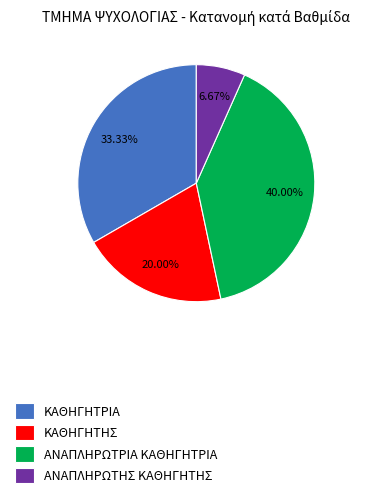

What percentage is the ΚΑΘΗΓΗΤΡΙΑ slice, to the nearest percent?

33%